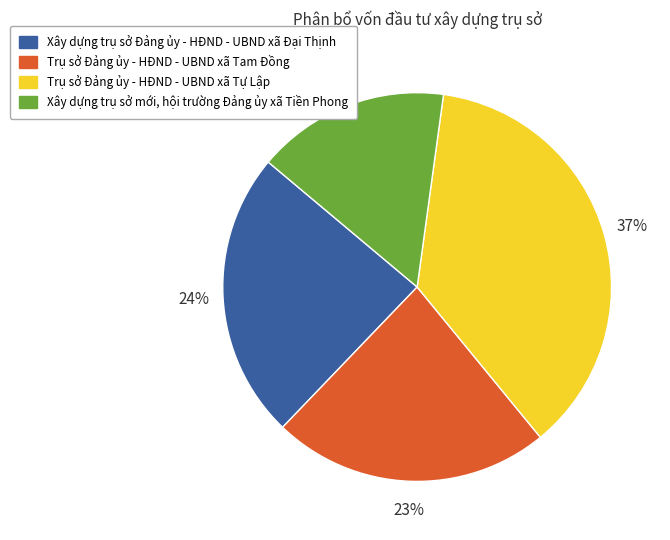

What is the largest slice in the pie chart?

Trụ sở Đảng ủy - HĐND - UBND xã Tự Lập